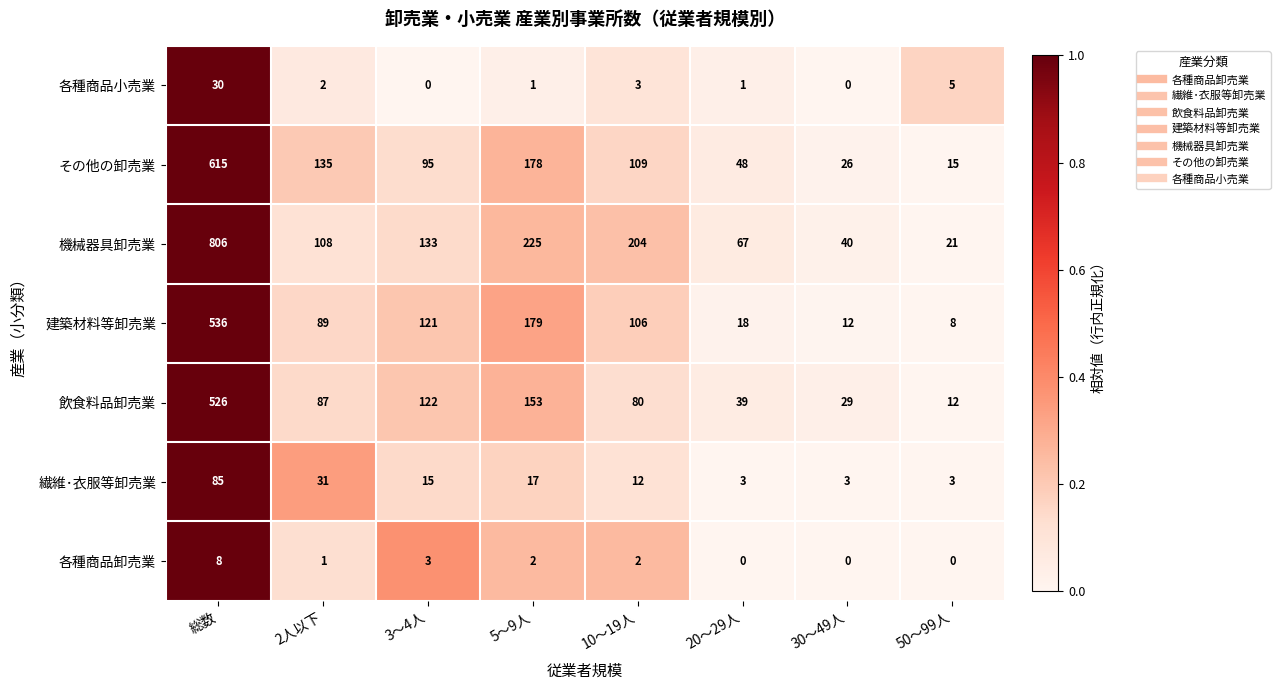

What is the total value across all series at 5～9人?

755